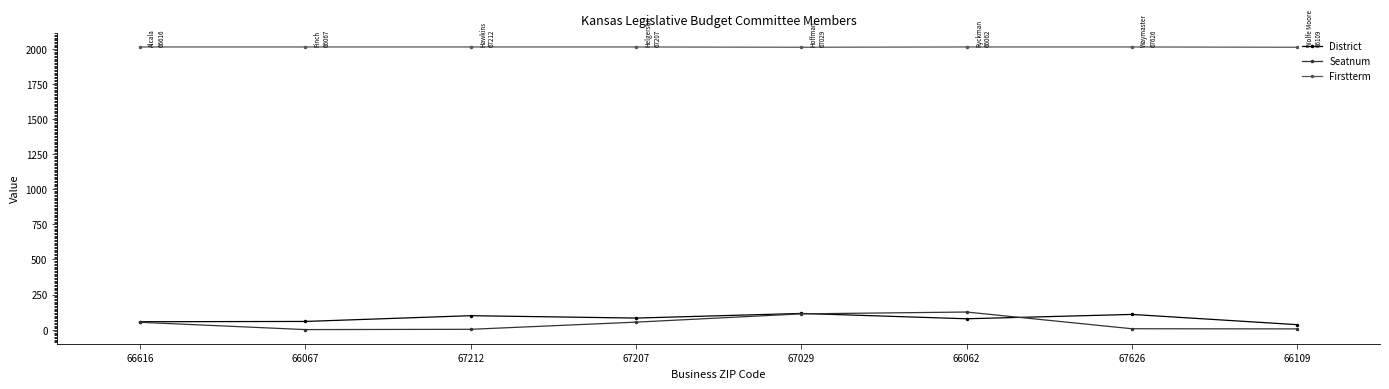

True or false: Seatnum has more than 0 points higher than both neighbors.

True